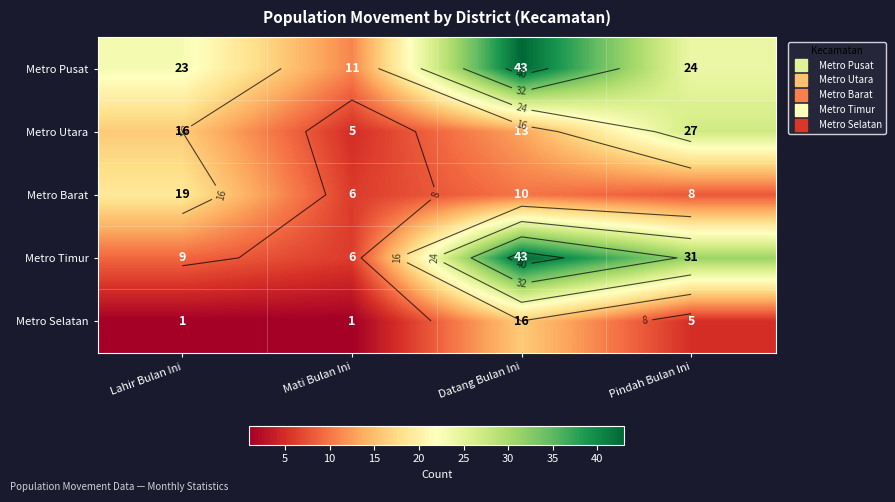

List the labels in order of Metro Barat value, smallest first.

Mati Bulan Ini, Pindah Bulan Ini, Datang Bulan Ini, Lahir Bulan Ini